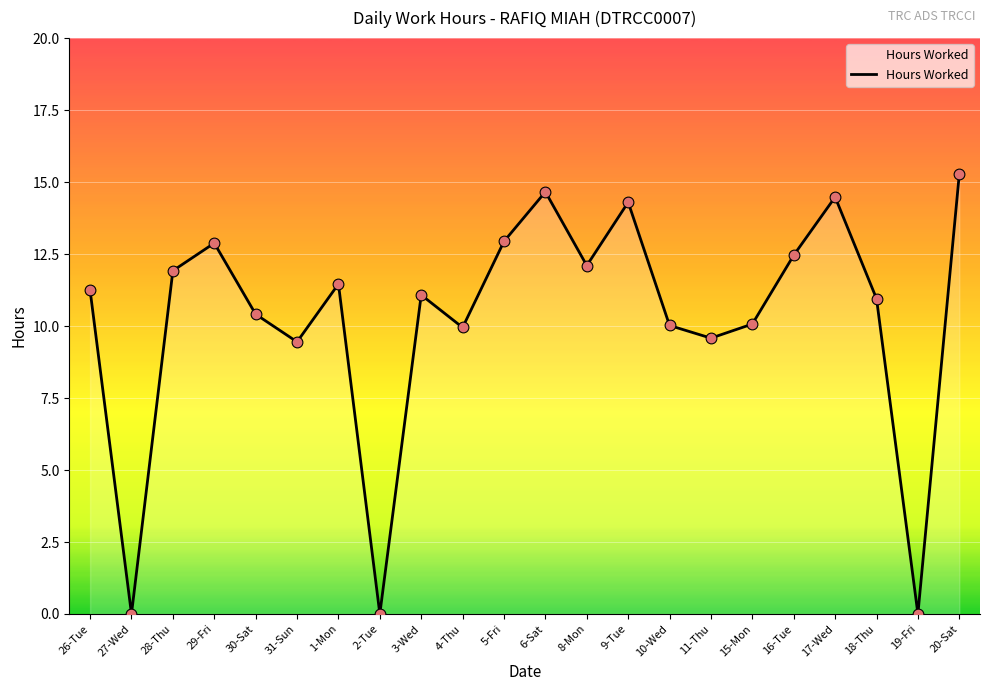

Approximately how many times larger is the value at 4-Thu compared to 18-Thu?

0.9